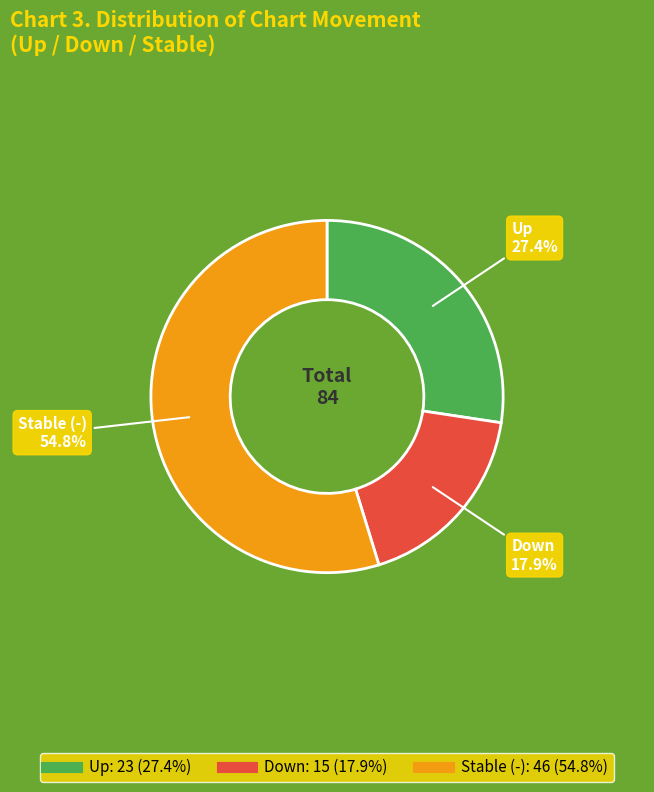

Does any single category account for the majority?

Yes